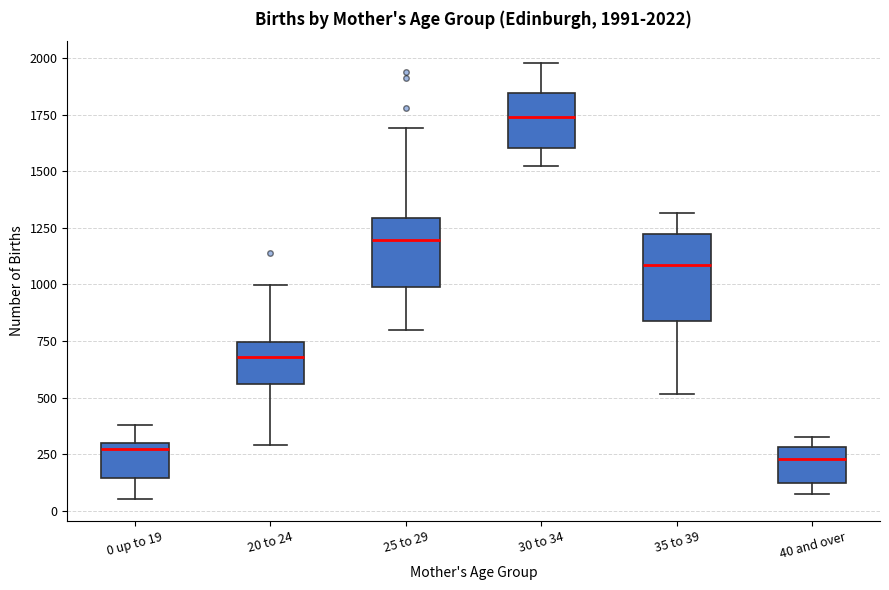

Comparing the boxes themselves (not the whiskers), which one is the tallest?

35 to 39